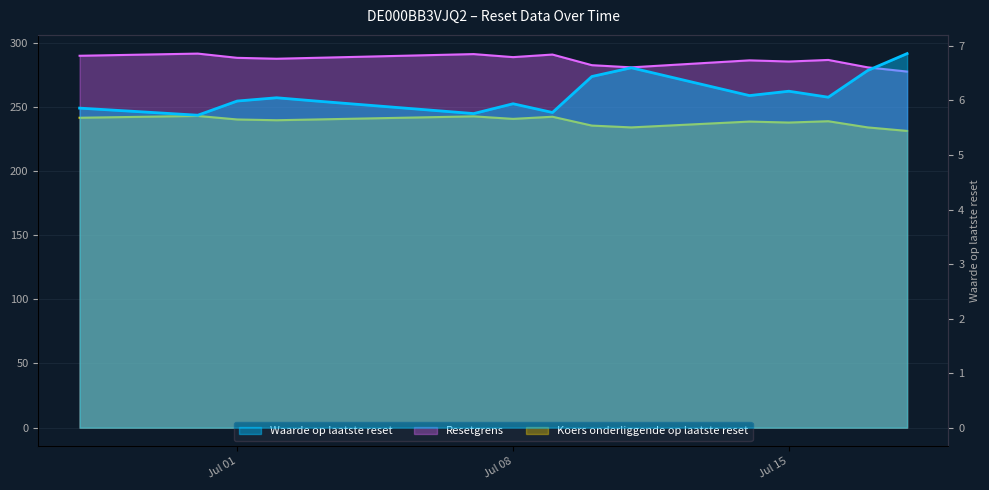

How many lines are shown in the chart?

3